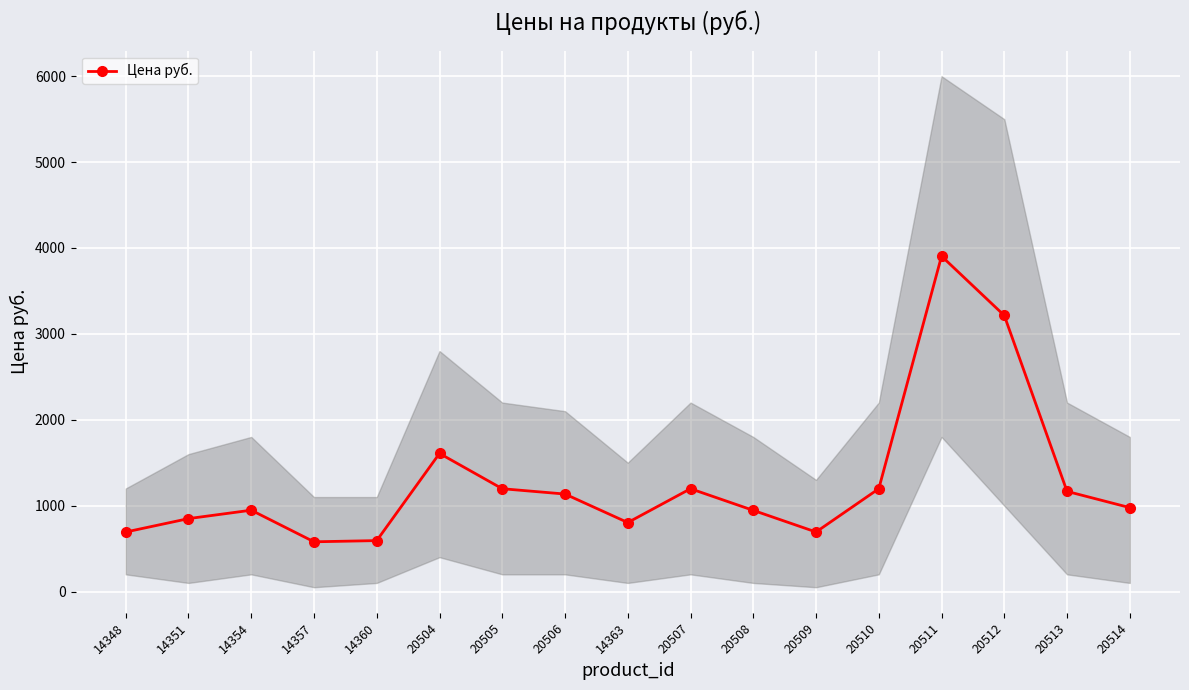

How many categories are shown in the chart?

17